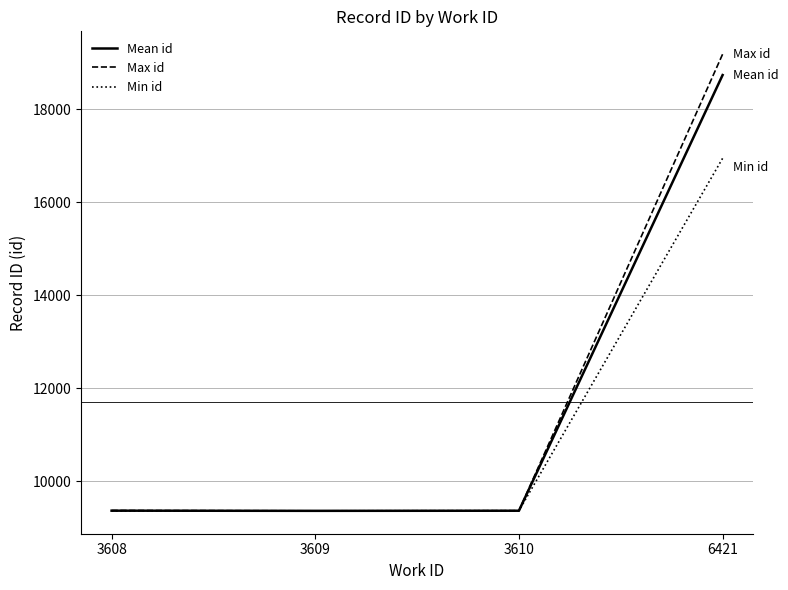

Does the chart have visible grid lines?

Yes